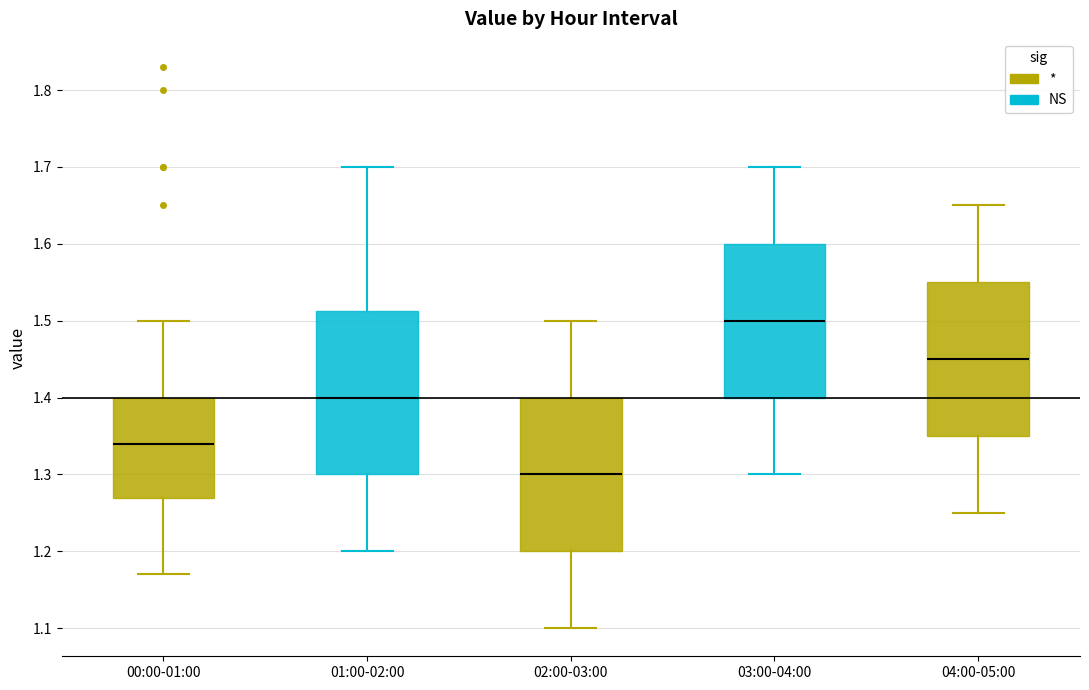

Where does the lower whisker of the box for 04:00-05:00 end on the y-axis? The values are not printed on the chart, so give them approximately, as read against the axis.

1.25